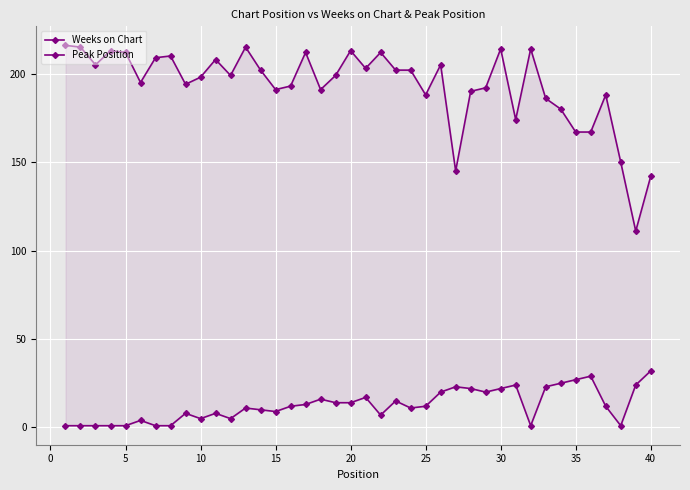

How many interior local peaks does the Peak Position series have?

10